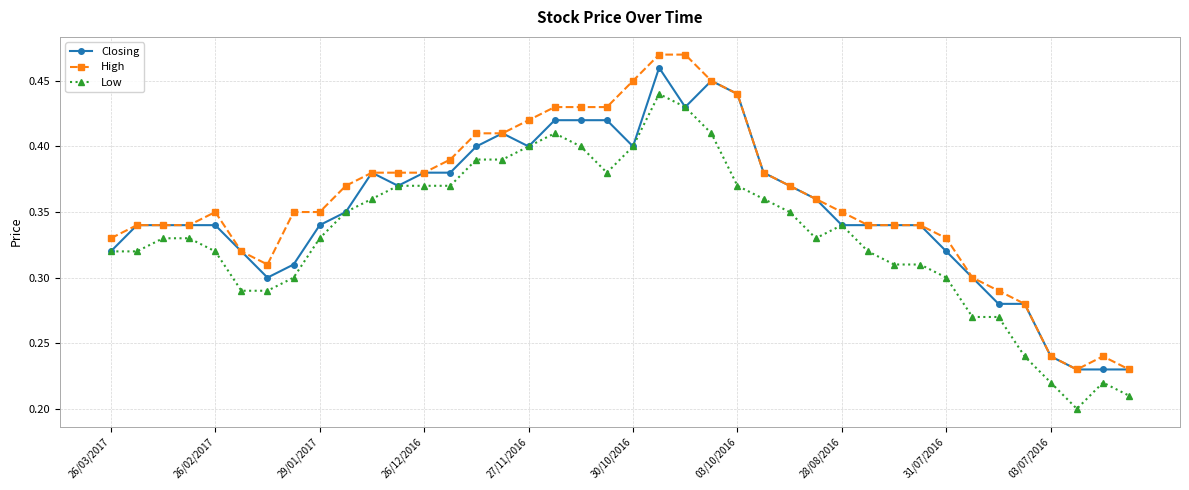

True or false: High and Low intersect in this chart.

False